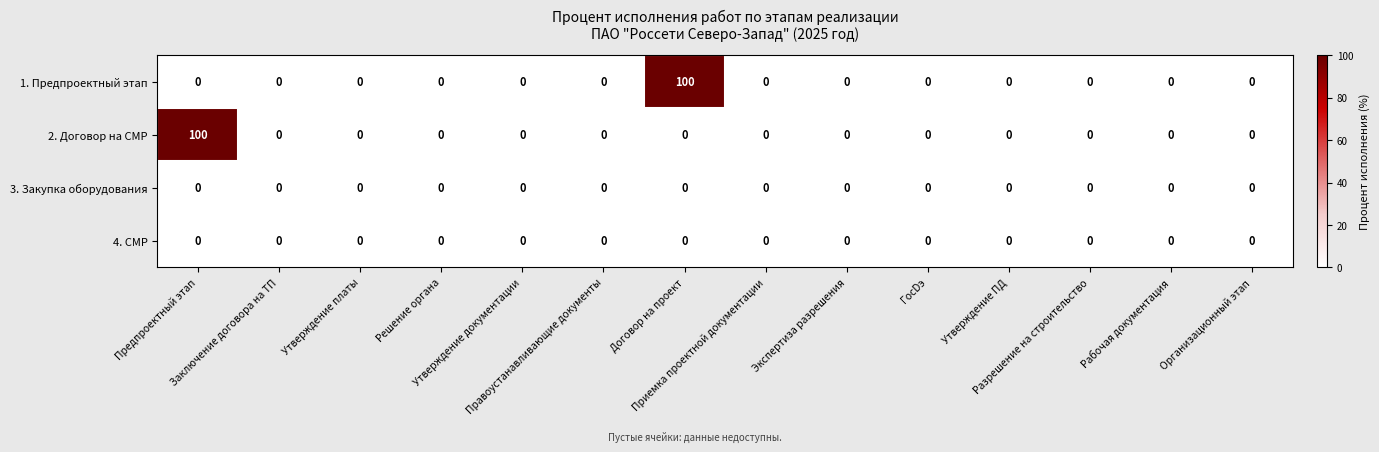

What is the greatest value displayed?

100